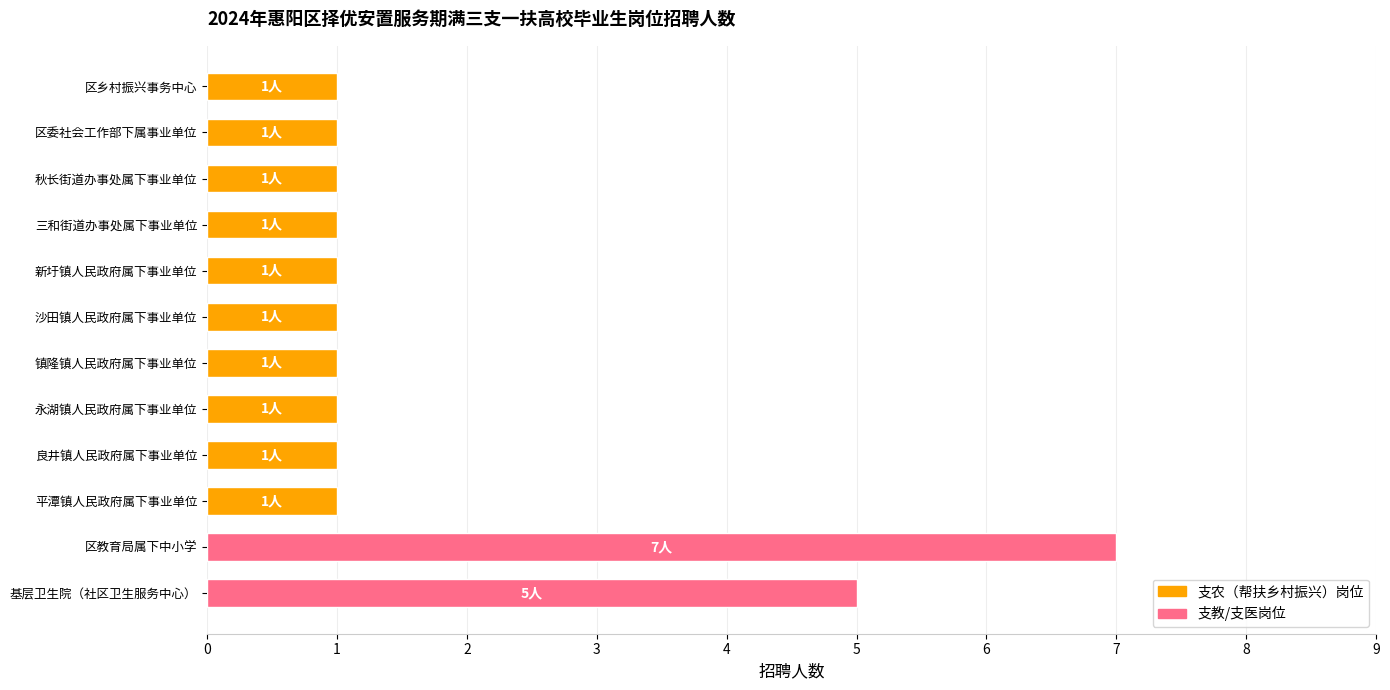

Reading bottom to top, transcribe all the data shown in this chart.

基层卫生院（社区卫生服务中心）=5	区教育局属下中小学=7	平潭镇人民政府属下事业单位=1	良井镇人民政府属下事业单位=1	永湖镇人民政府属下事业单位=1	镇隆镇人民政府属下事业单位=1	沙田镇人民政府属下事业单位=1	新圩镇人民政府属下事业单位=1	三和街道办事处属下事业单位=1	秋长街道办事处属下事业单位=1	区委社会工作部下属事业单位=1	区乡村振兴事务中心=1